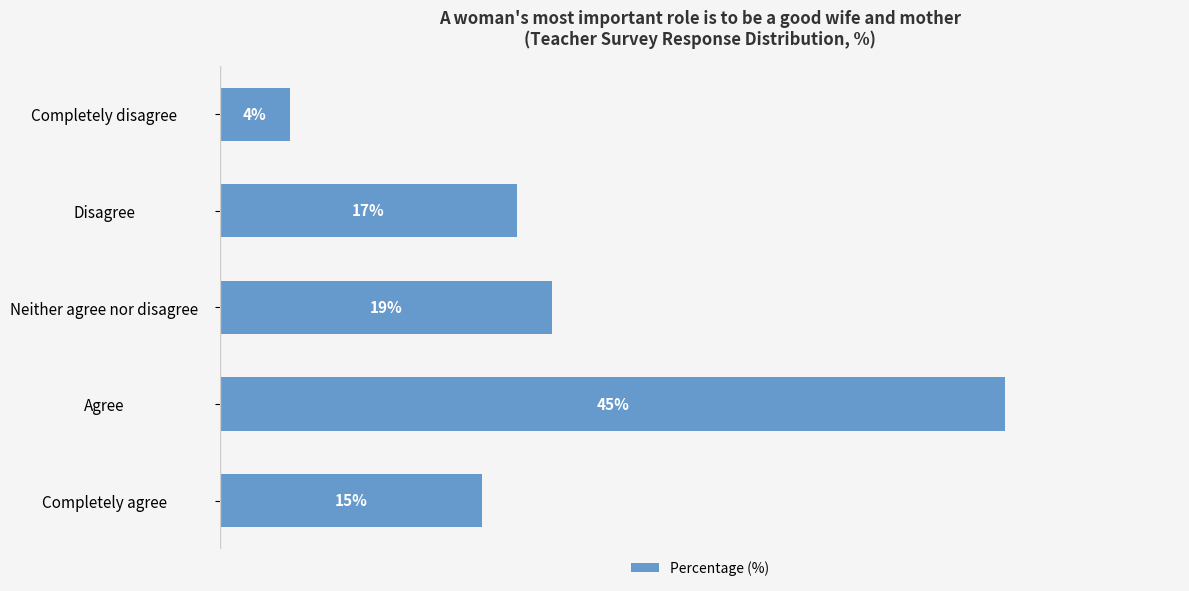

Rank the categories by value from highest to lowest.

Agree, Neither agree nor disagree, Disagree, Completely agree, Completely disagree